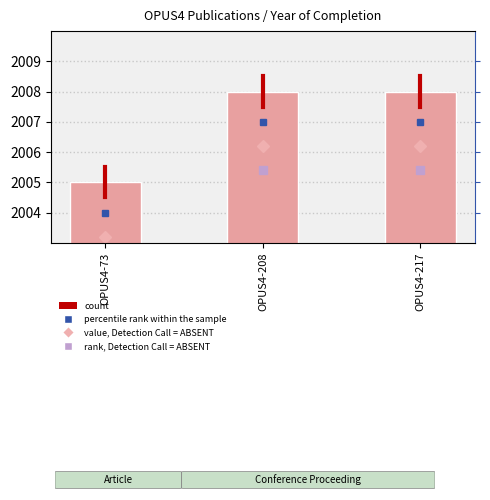

List the labels in order of value, smallest first.

OPUS4-73, OPUS4-208, OPUS4-217